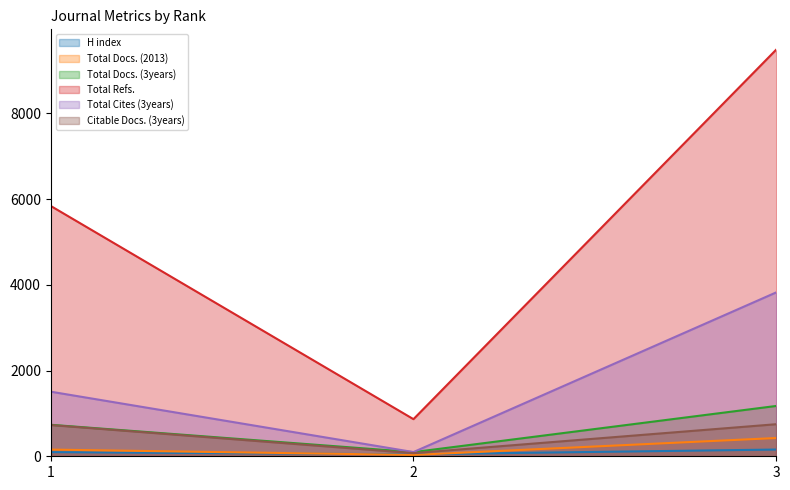

Does the chart have visible grid lines?

No